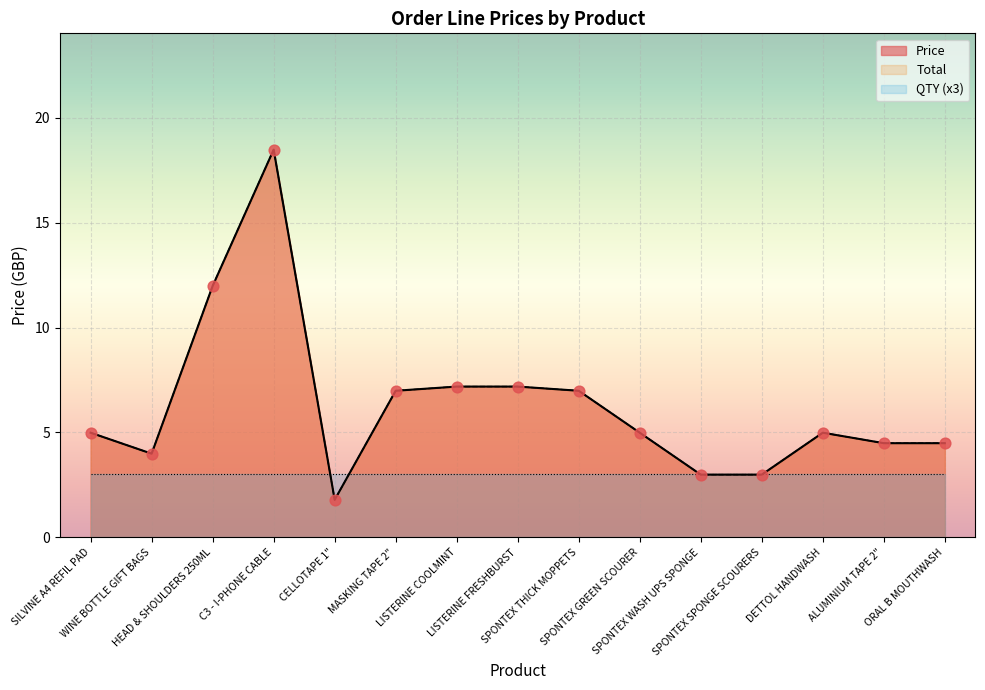

What is the total value across all series at HEAD & SHOULDERS 250ML?

24.0